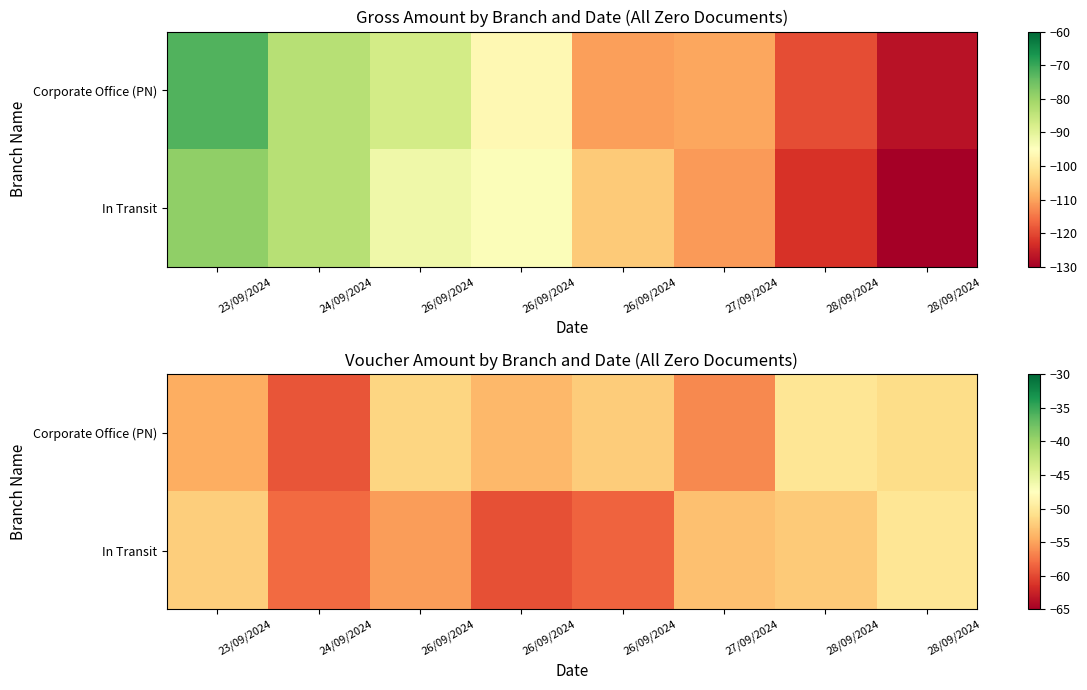

Where does the Corporate Office (PN) series first go above -52?

26/09/2024